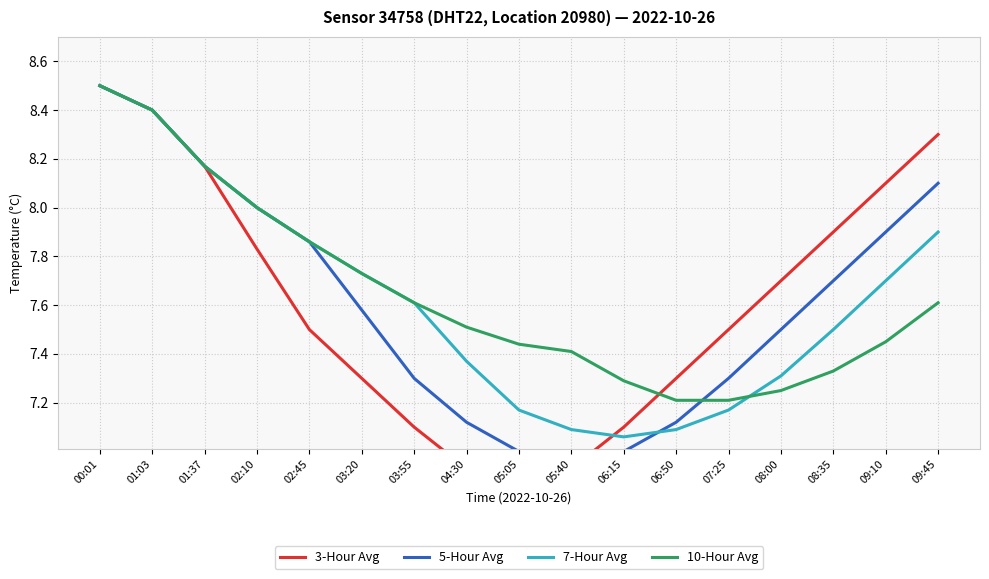

What value does the 5-Hour Avg series have at 01:03?

8.4